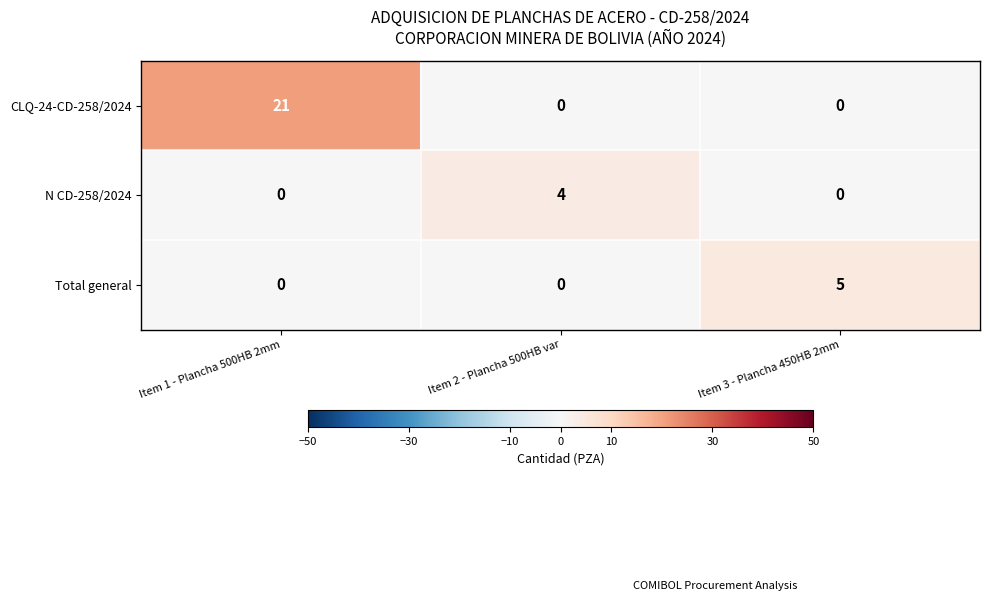

What is the maximum value shown in the chart?

21